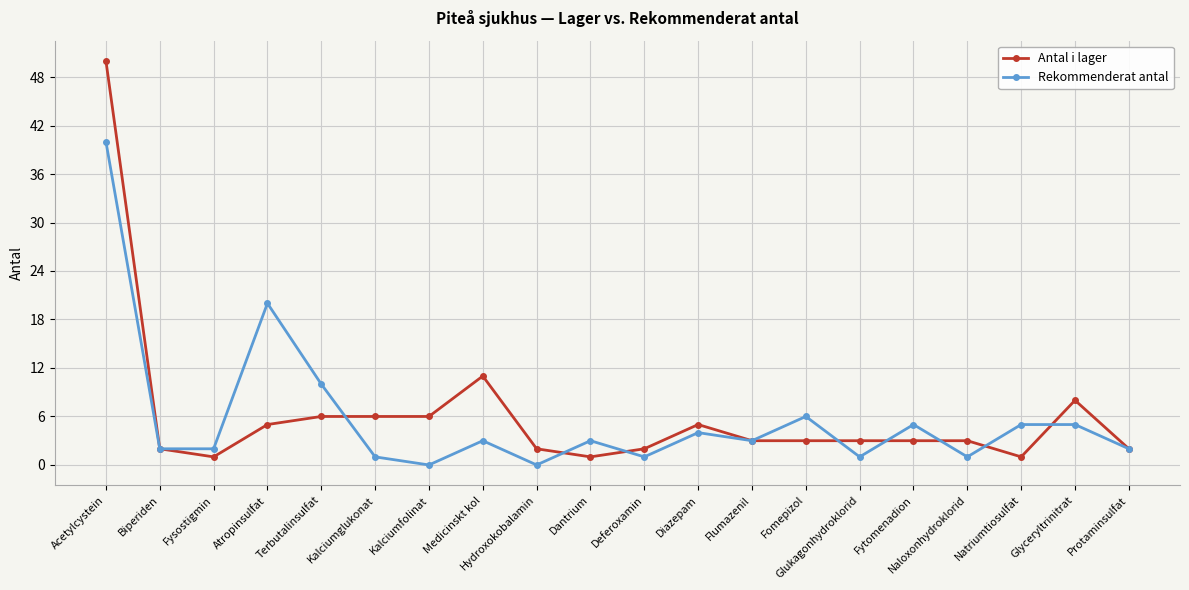

What is the value of the Antal i lager point at the 11th from the left?

2